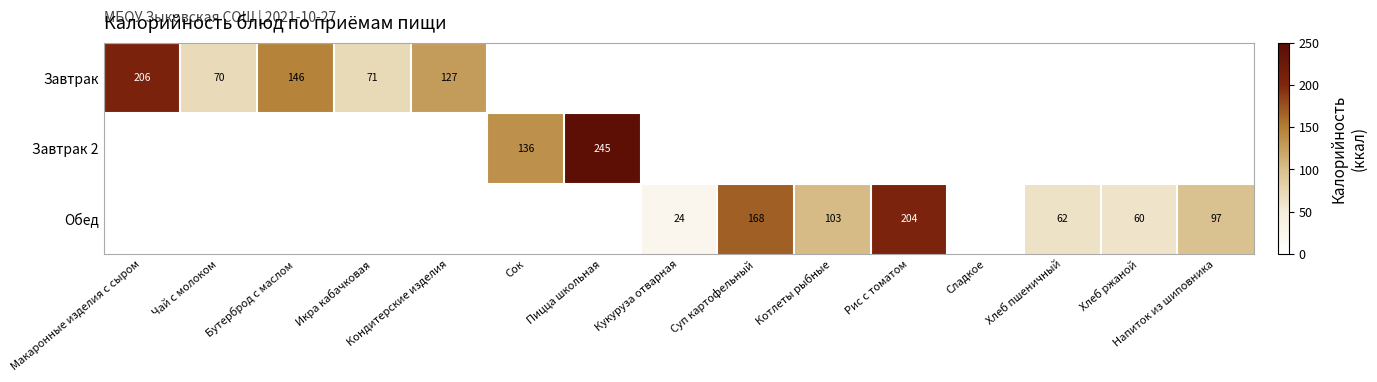

True or false: Обед has a value of 60 at Хлеб ржаной.

True